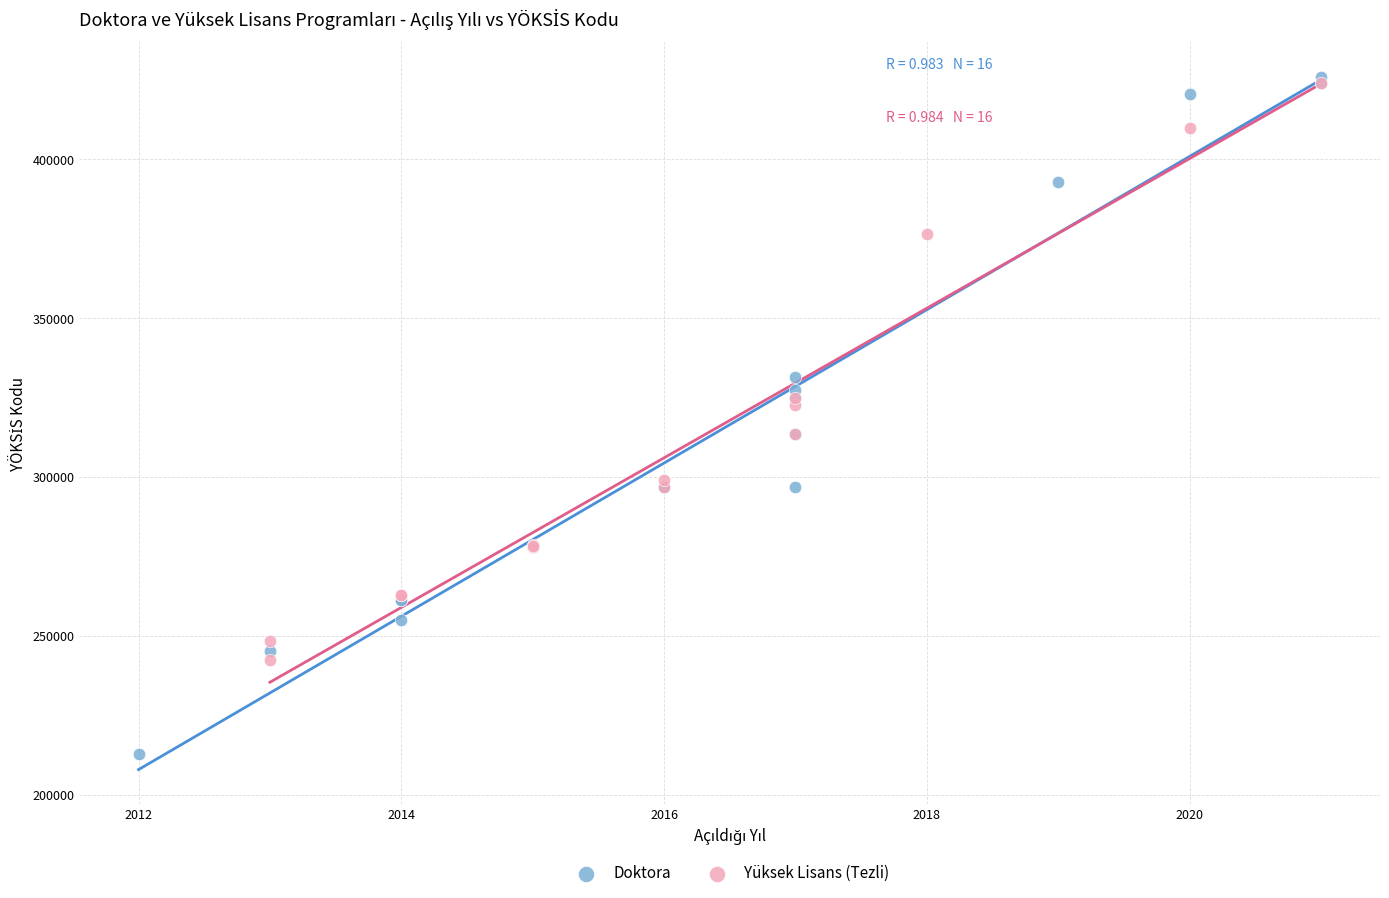

Which series has the largest Y range (max minus min)?

Doktora